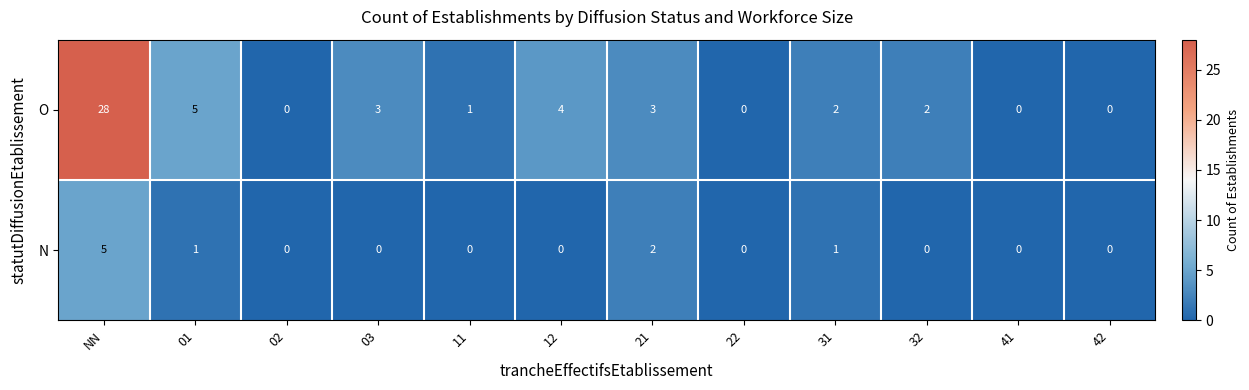

At which category is the sum across all series the highest?

NN